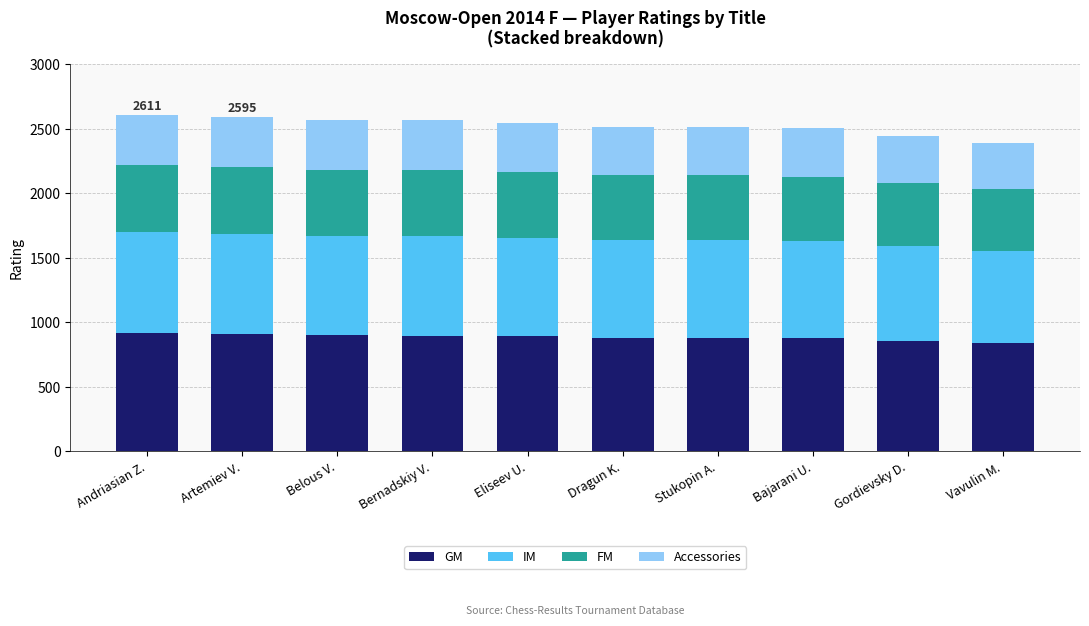

Are the bars horizontal?

No